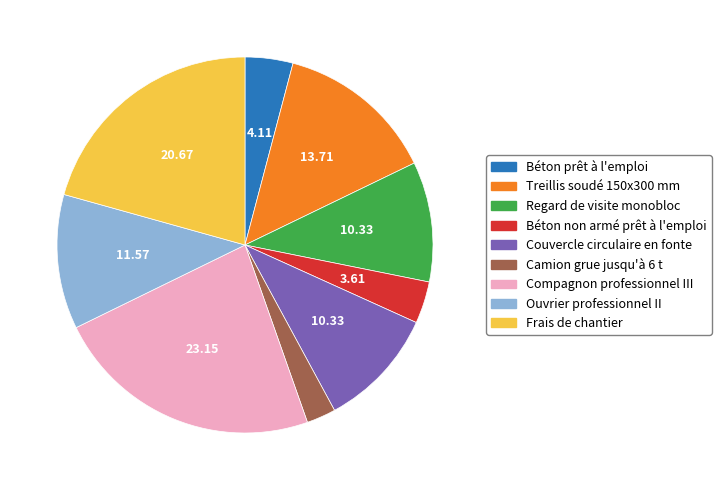

Which category has the biggest portion of the pie?

Compagnon professionnel III